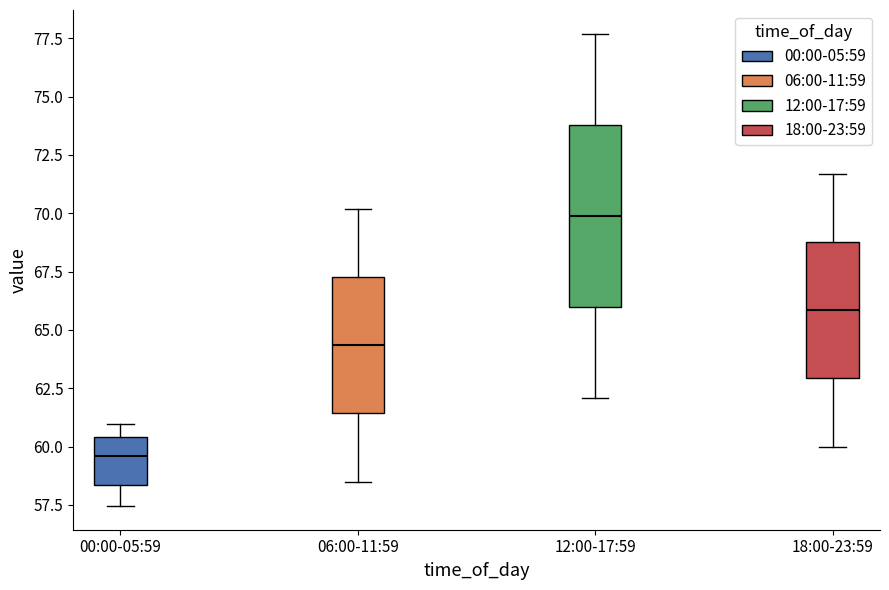

Where is the lower edge of the box for 18:00-23:59 on the y-axis? The values are not printed on the chart, so give them approximately, as read against the axis.

63.0